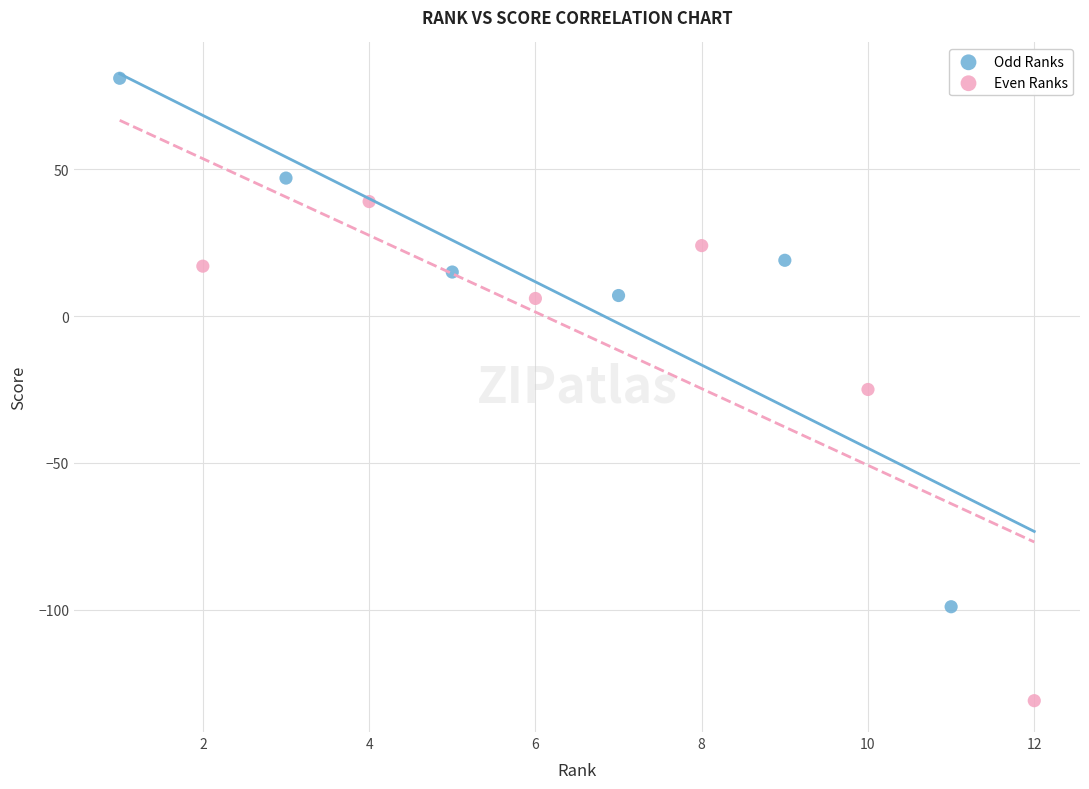

Which series has the largest Y range (max minus min)?

Odd Ranks